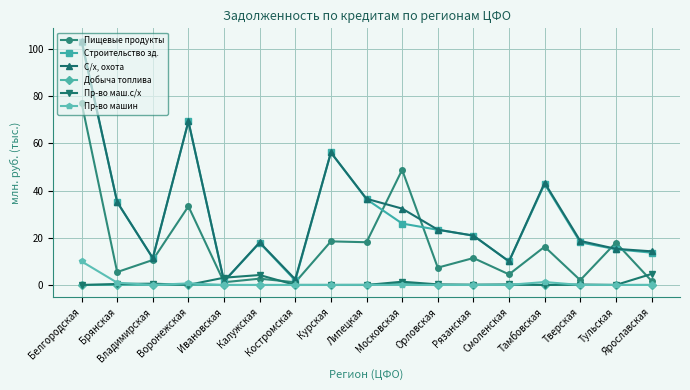

True or false: Добыча топлива and Строительство зд. cross at least once.

False